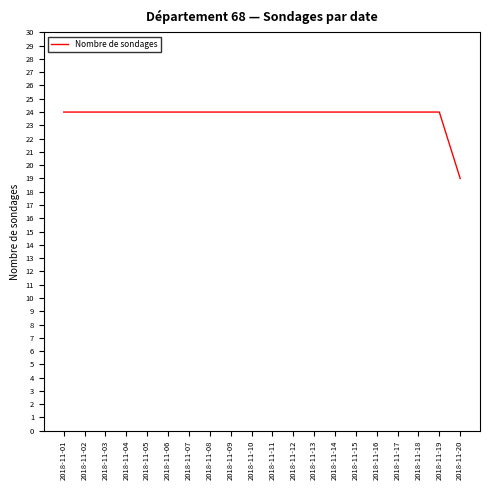

True or false: the data shows 33 at 2018-11-17.

False